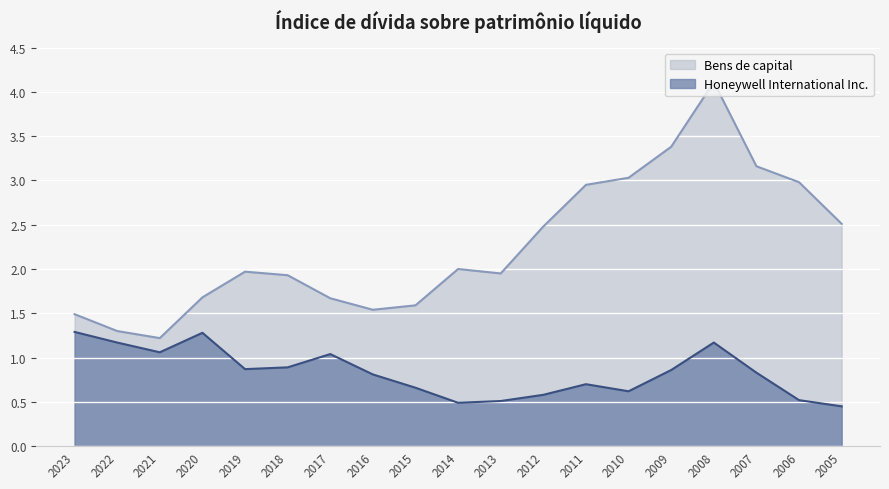

True or false: Honeywell International Inc. has more than 2 interior local peaks.

True